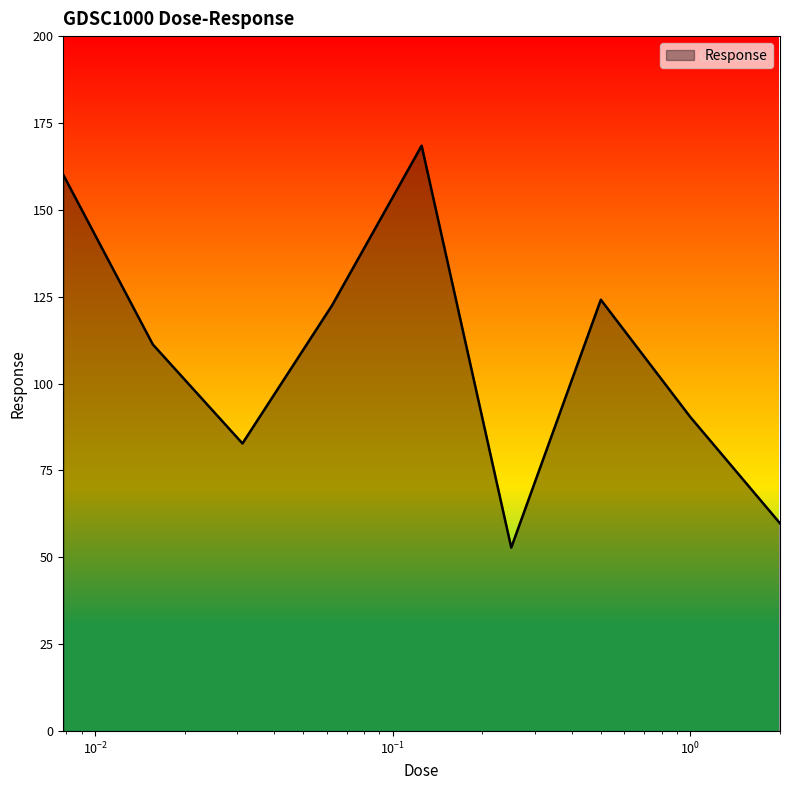

Reading left to right, transcribe all the data shown in this chart.

160.1	111.3	82.8	122.5	168.5	52.8	124.1	90.3	59.8